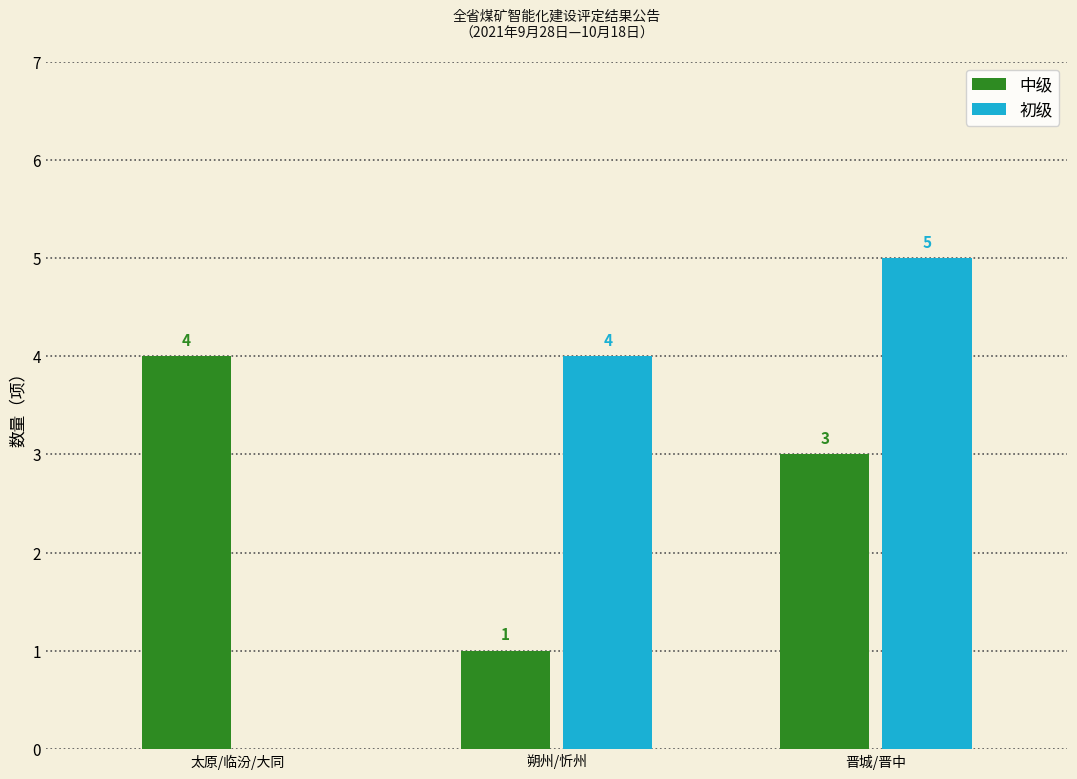

How many groups of bars are there?

3